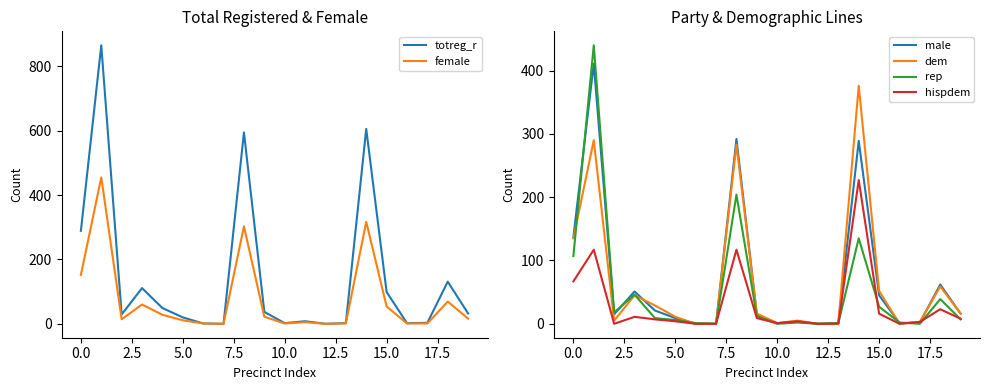

Is this an area chart (filled region under the line)?

No